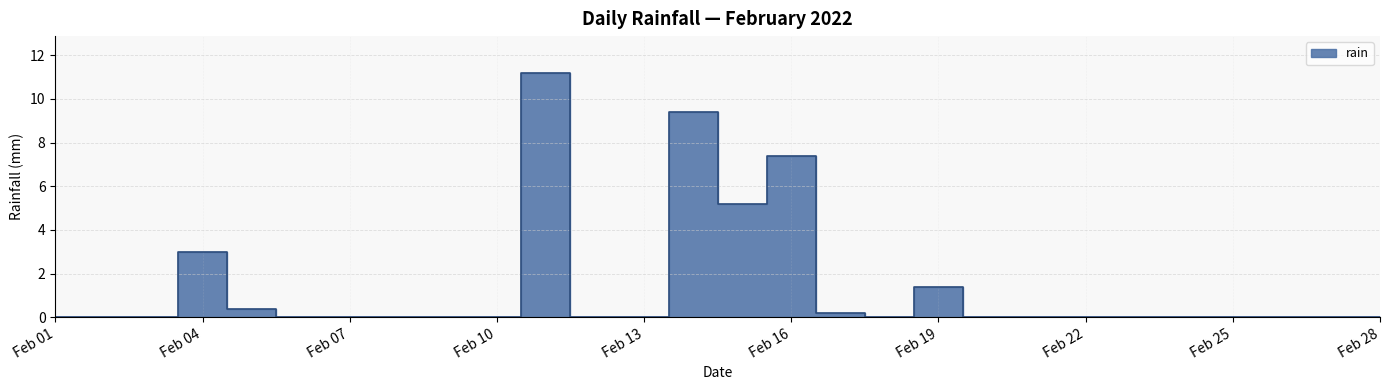

The chart shows a value of 0.0 at Feb 25. True or false?

True